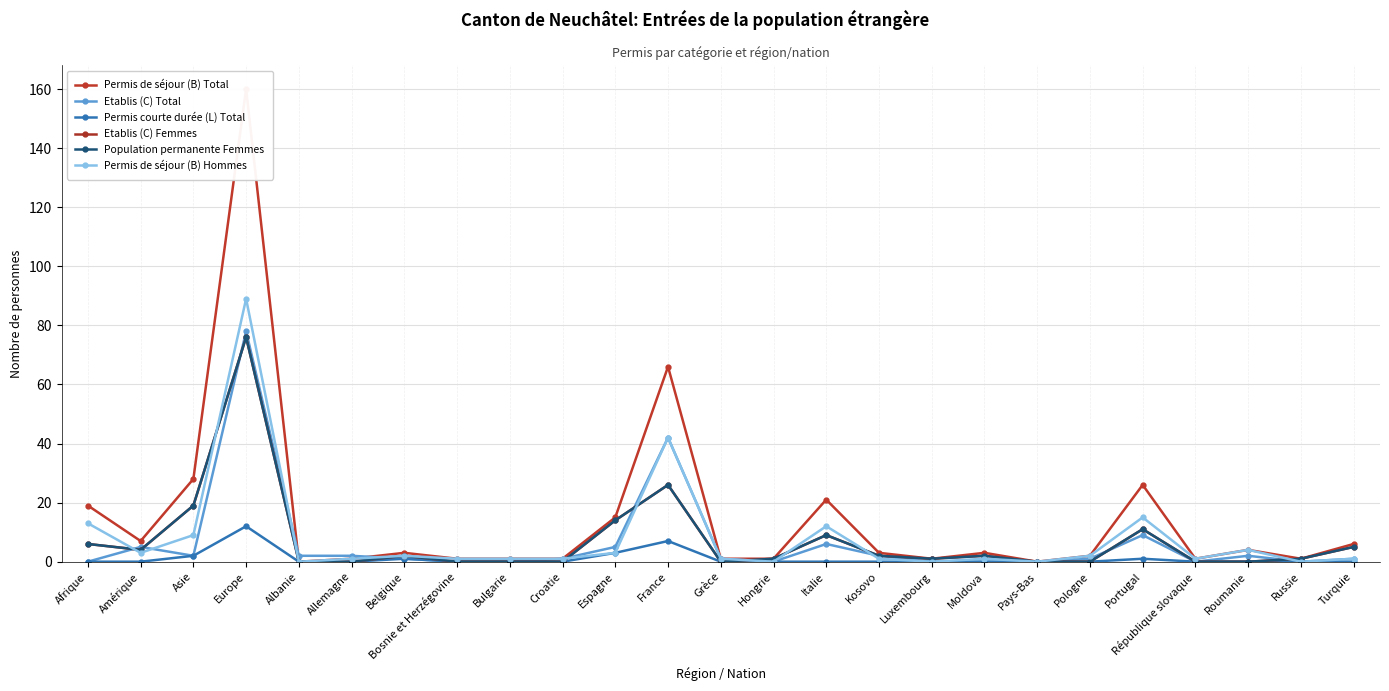

Which series has the widest spread of values?

Permis de séjour (B) Total